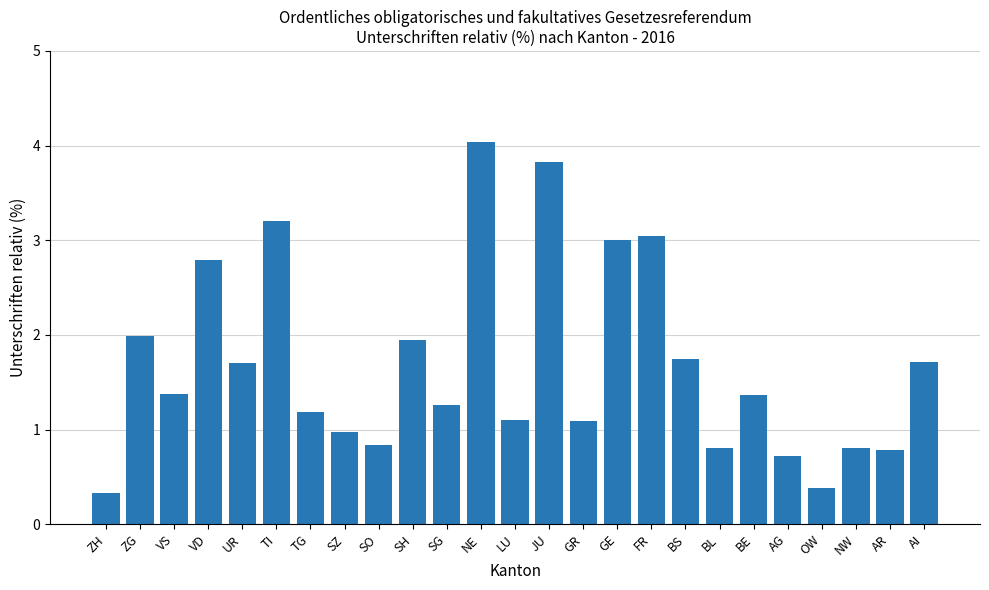

The chart shows a value of 1.1 at GR. True or false?

True